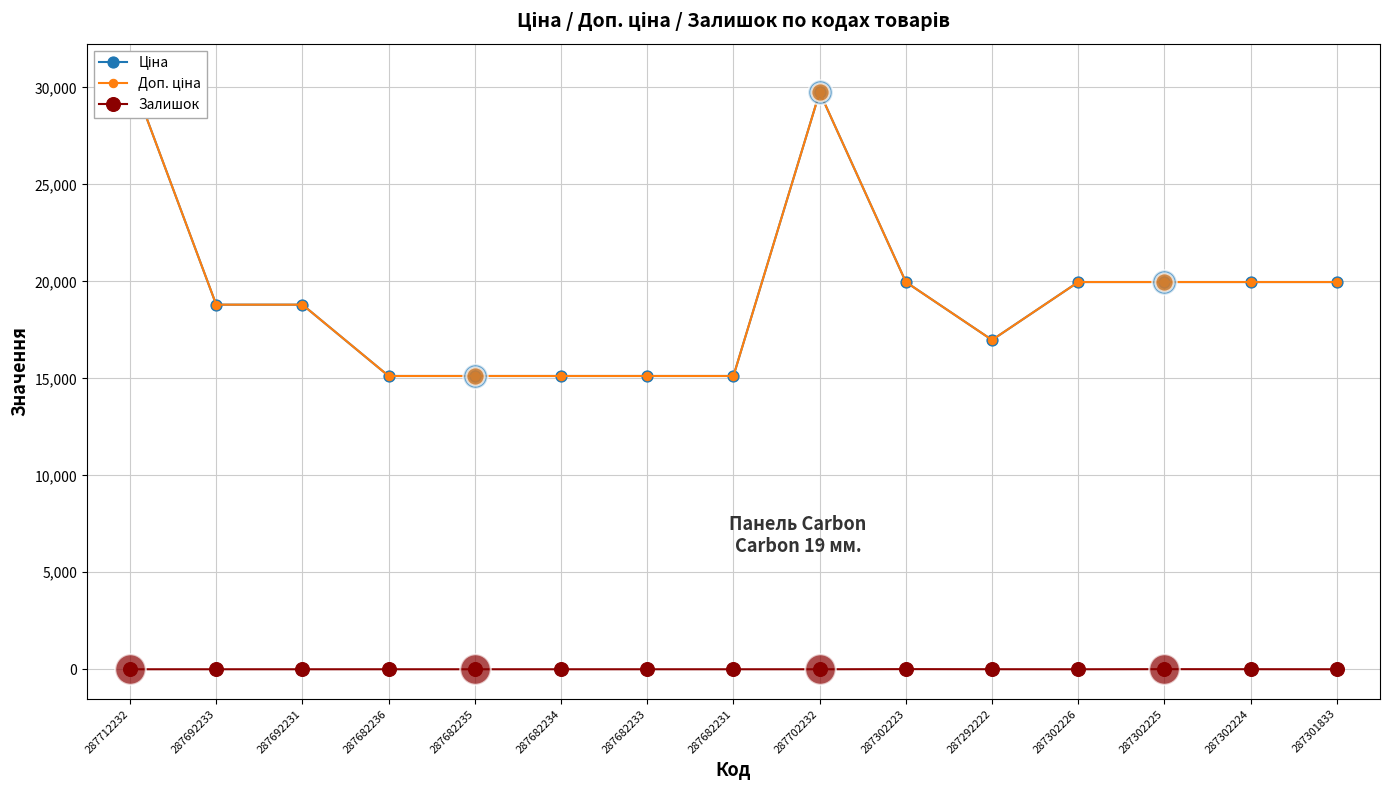

What is the difference between the maximum and second lowest values in the Доп. ціна series?

15597.1